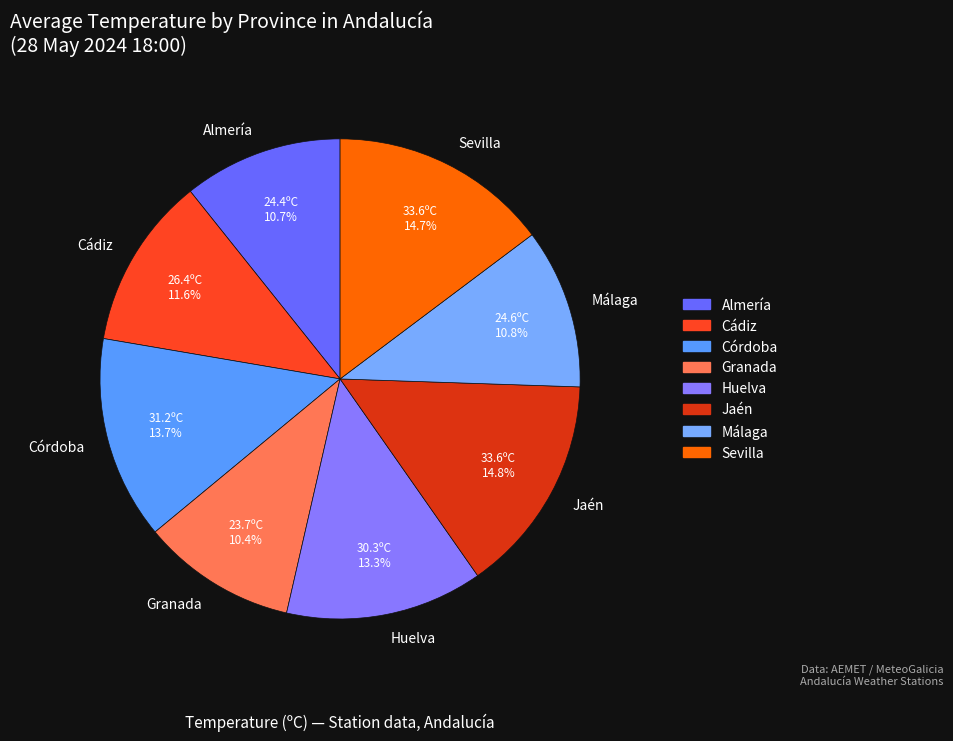

How many segments does this pie chart have?

8